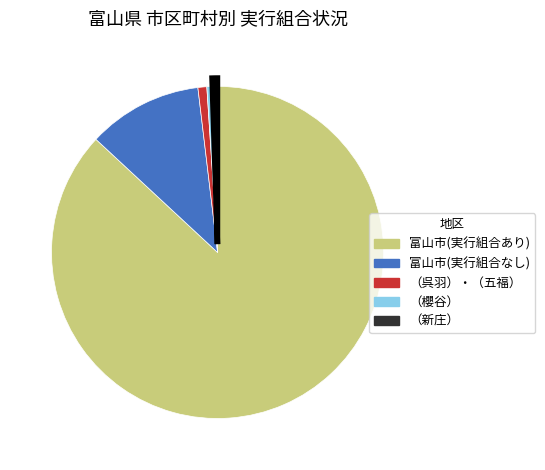

Does any single category account for the majority?

Yes